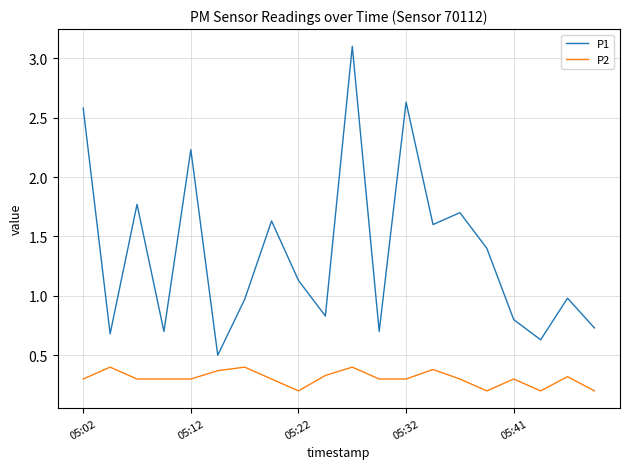

Rank the series by their maximum value, from lowest to highest.

P2, P1